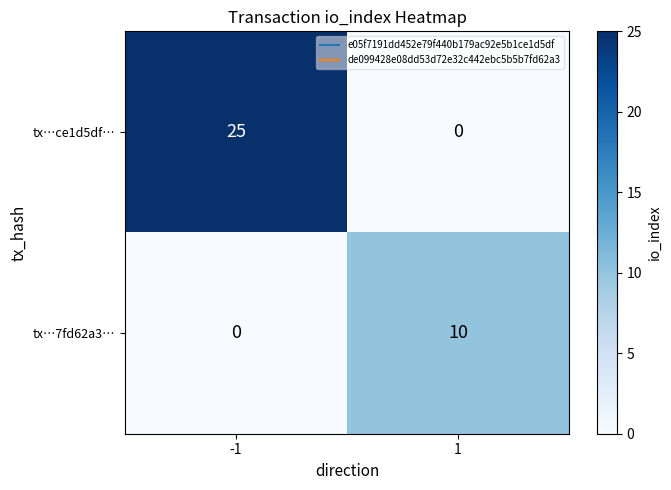

At how many categories does at least one series exceed 15?

1